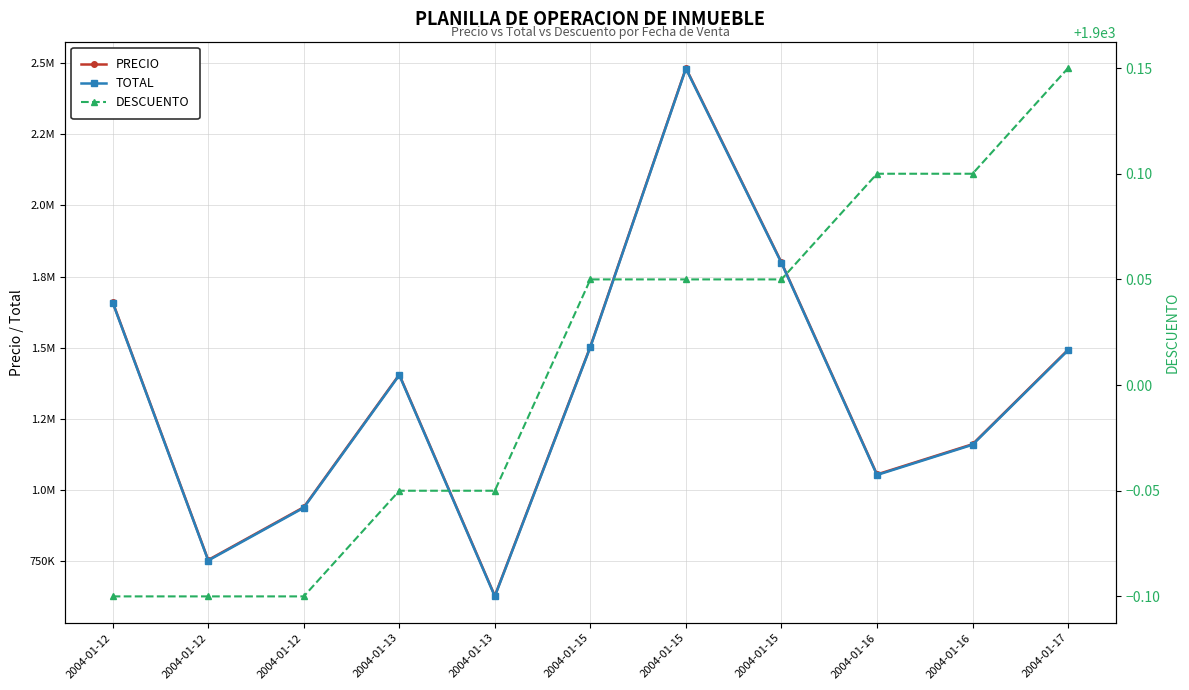

Where is DESCUENTO nearest to the value 1900?

2004-01-13